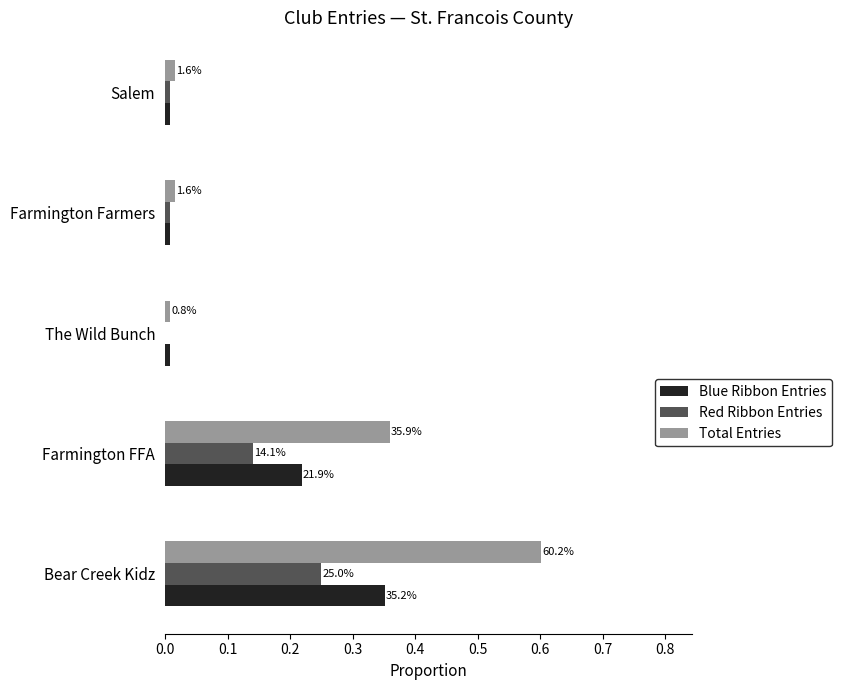

What are all the series names shown in the legend?

Blue Ribbon Entries, Red Ribbon Entries, Total Entries